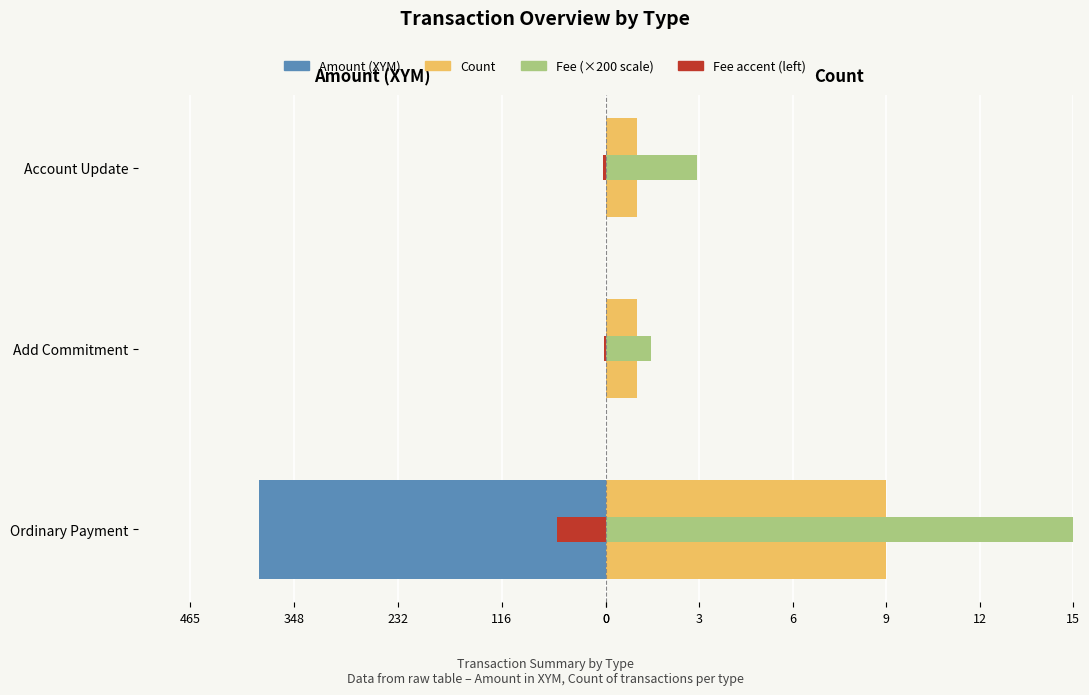

What is the total value across all series at Ordinary Payment?

-324.2